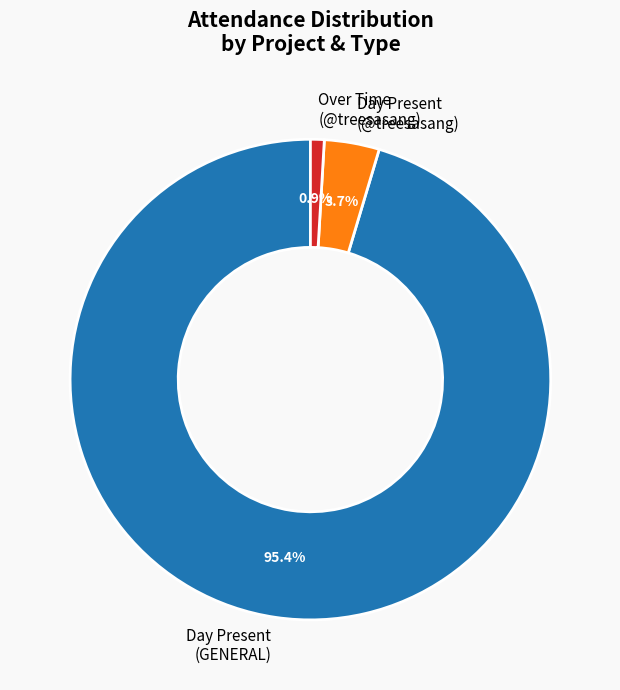

Which category has the smallest portion of the pie?

Over Time (@treesasang)